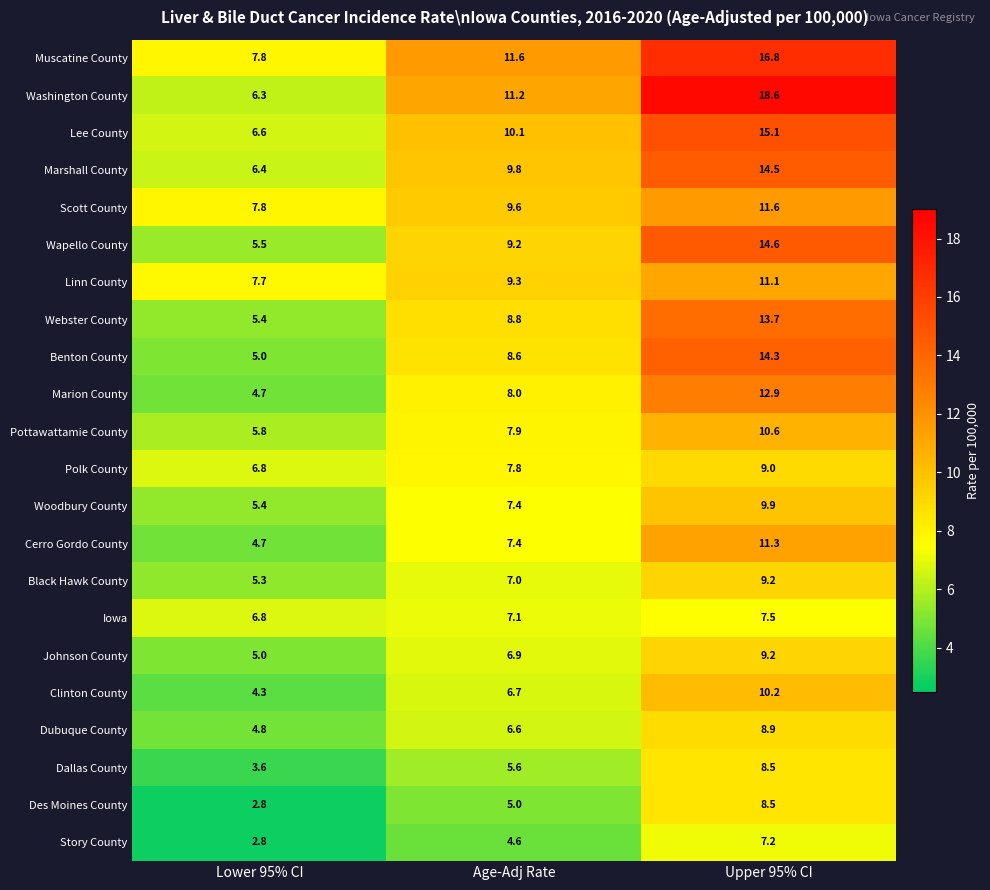

Which series has the widest spread of values?

Washington County